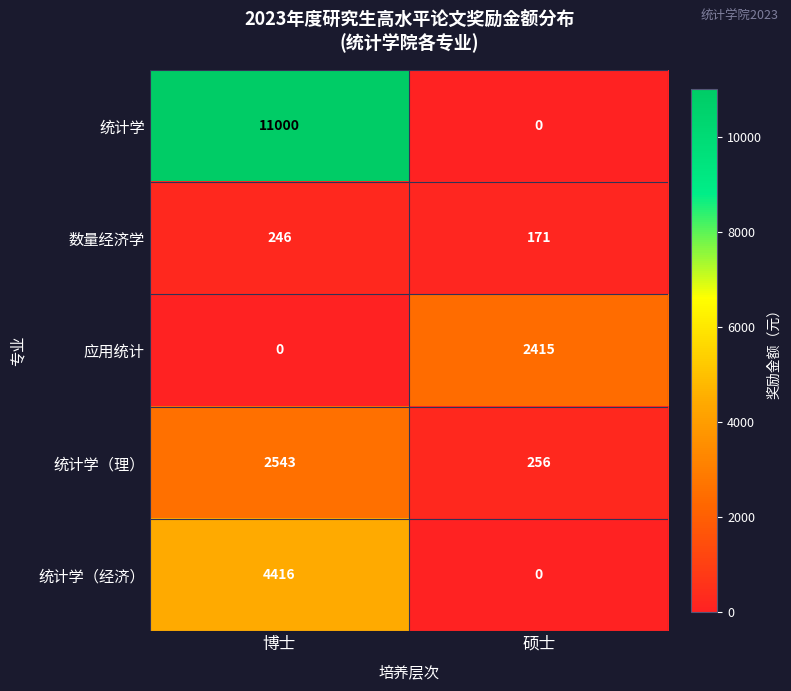

Reading right to left, extract all data points from this chart.

统计学: 0	11000
数量经济学: 171	246
应用统计: 2415	0
统计学（理）: 256	2543
统计学（经济）: 0	4416